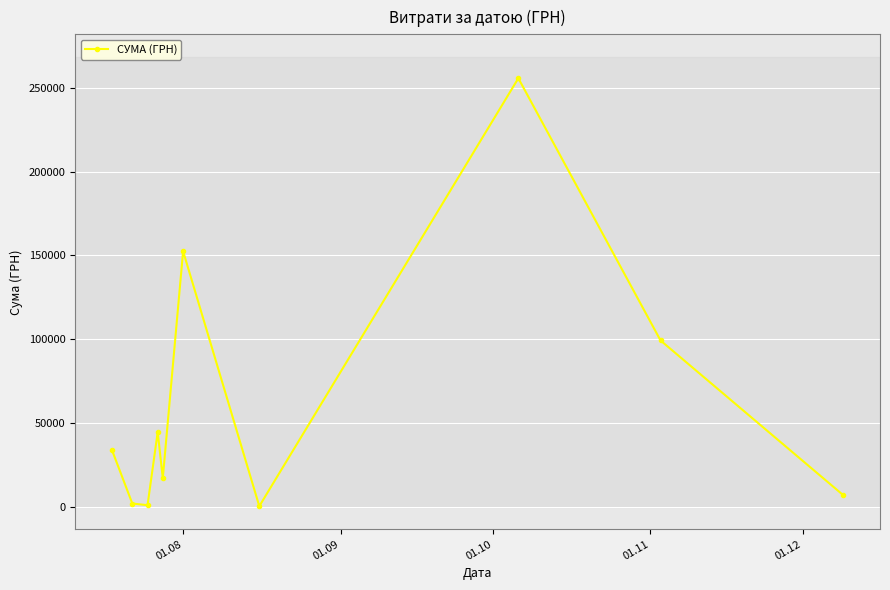

Does the chart display data point markers on the line(s)?

Yes